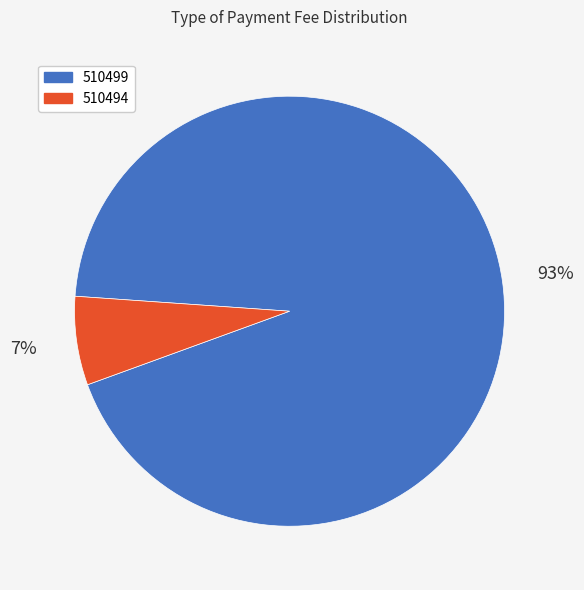

To the nearest percent, what is the combined percentage of 510499 and 510494?

100%